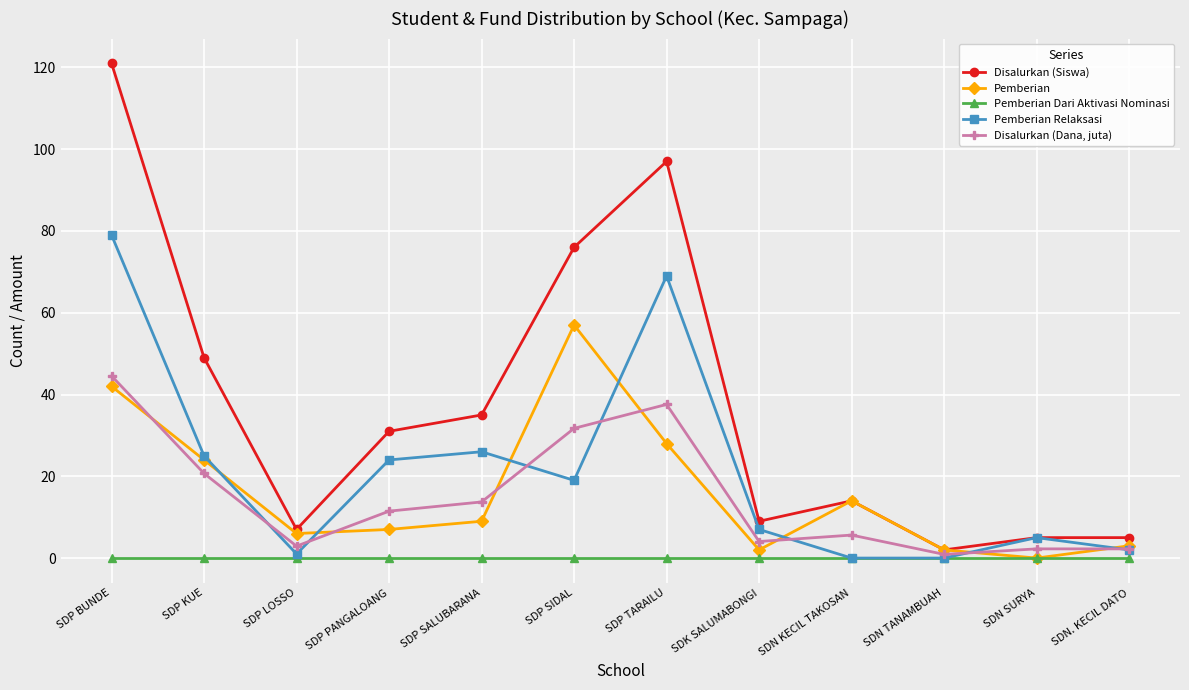

Does the chart display data point markers on the line(s)?

Yes